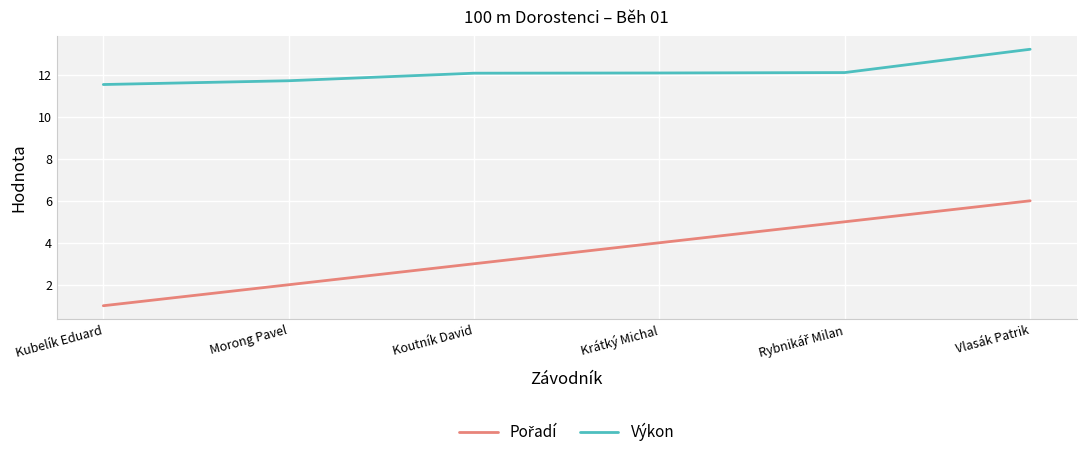

What is the smallest value displayed?

1.0